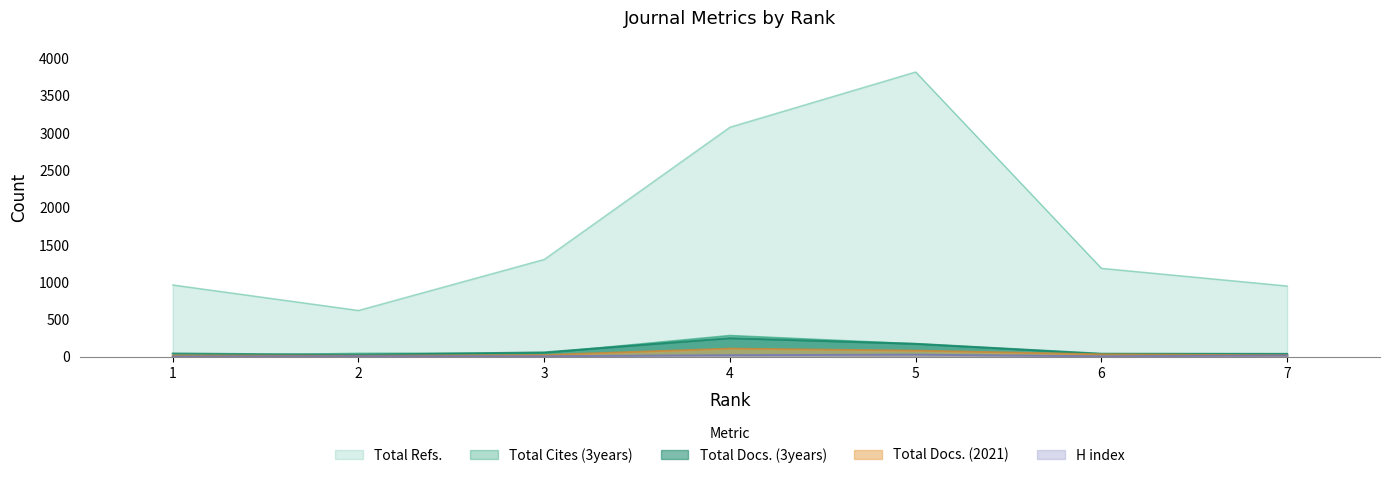

How many values in the H index series are below 9?

3